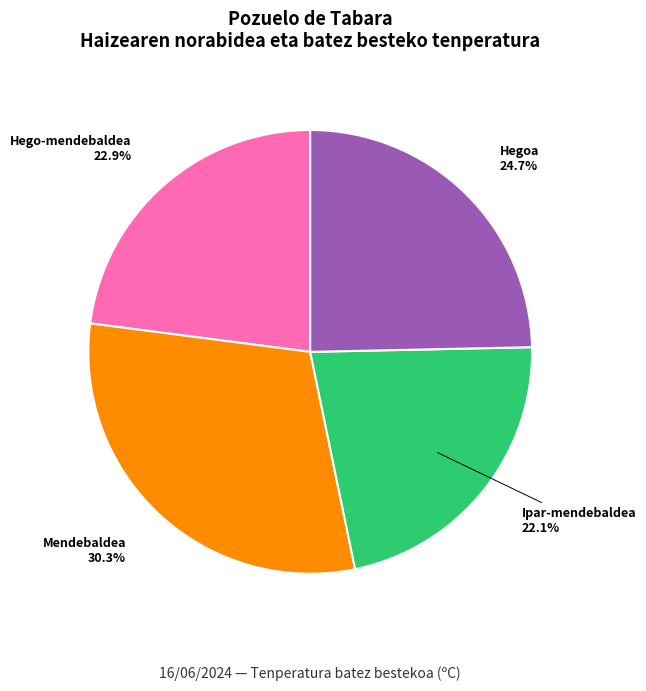

To the nearest percent, what is the difference between the largest and smallest slice percentages?

8%